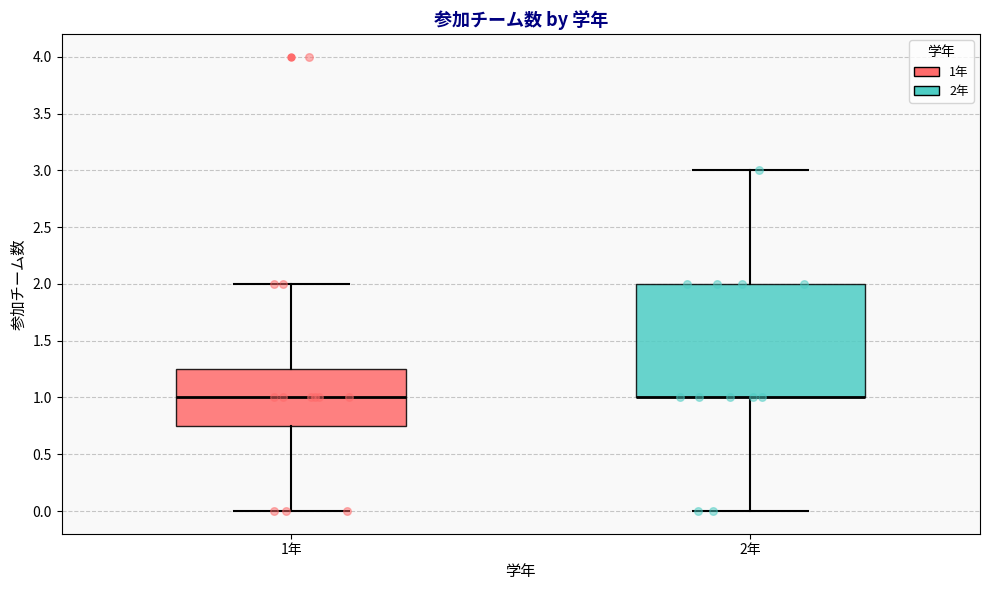

Comparing the boxes themselves (not the whiskers), which one is the tallest?

2年